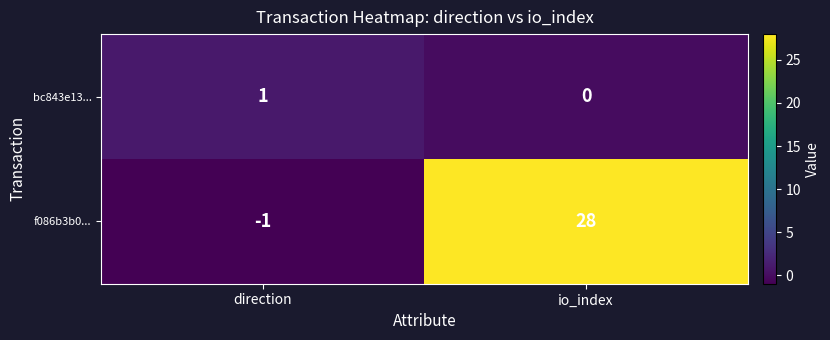

What is the difference between the maximum and minimum values in the f086b3b0... series?

29